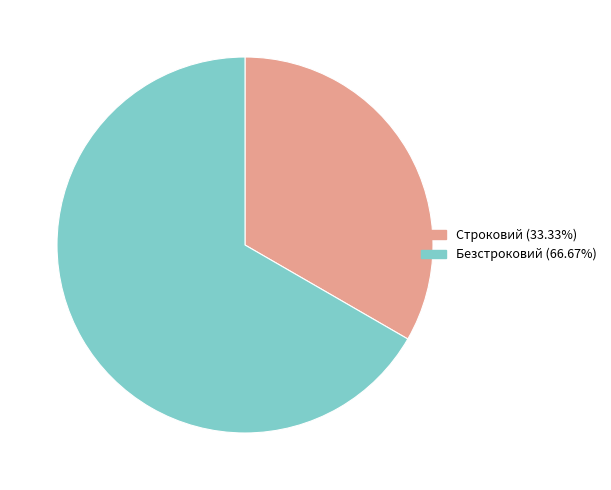

Between Строковий and Безстроковий, which is larger?

Безстроковий